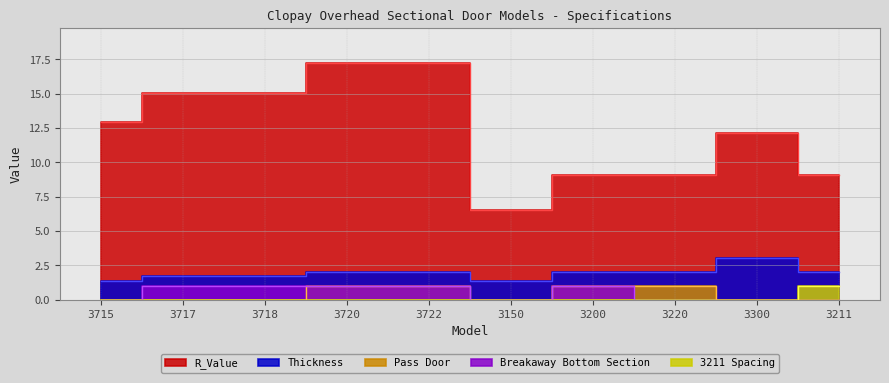

Where is the first local minimum for R_Value?

3150